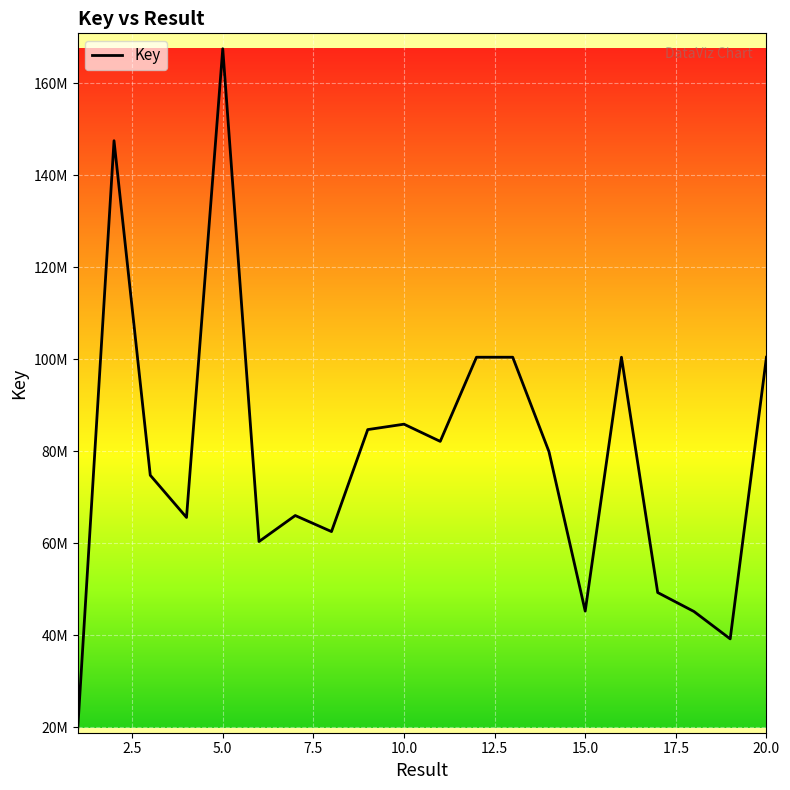

Does the chart display data point markers on the line(s)?

No